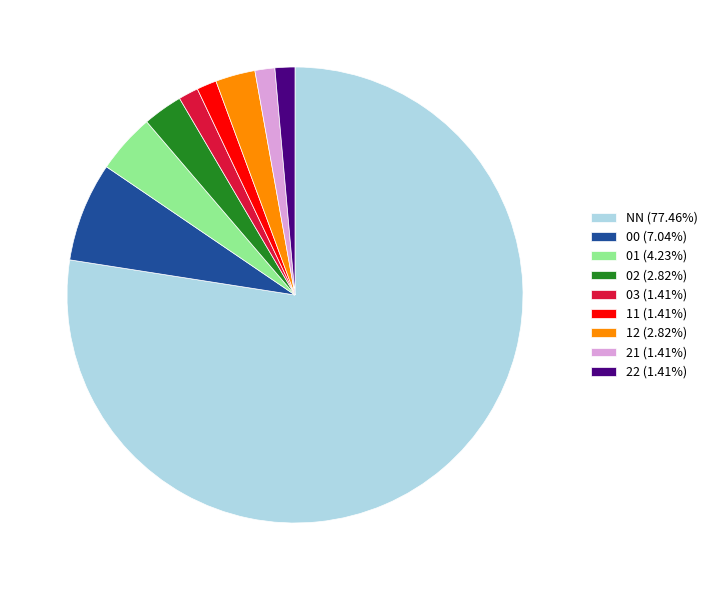

Approximately how many times larger is the value at 11 (1.41%) compared to 21 (1.41%)?

1.0